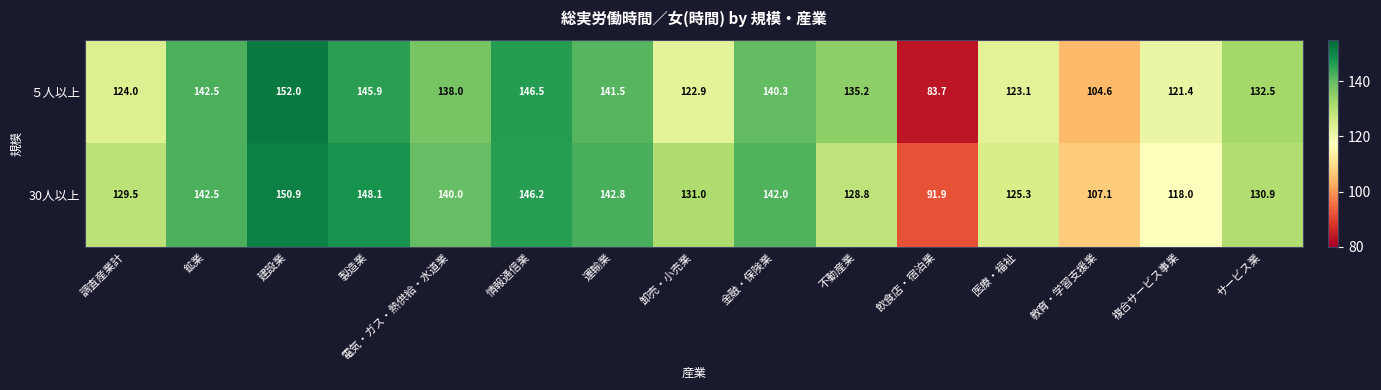

What is the minimum value shown in the chart?

83.7